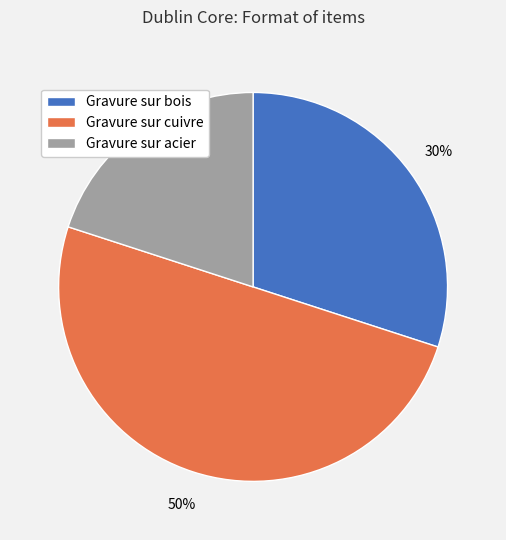

How many segments does this pie chart have?

3